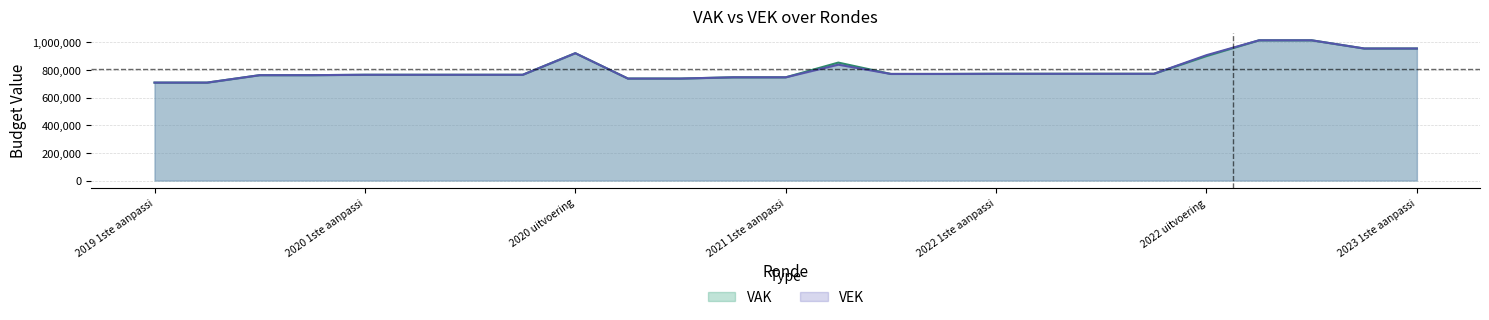

What is the sum of the VEK values at 2023 1ste aanpassing – ontwerp and 2021 uitvoering?

1791054